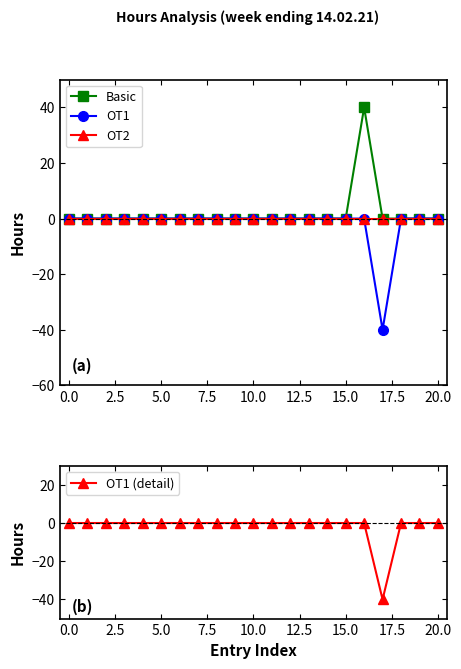

Is the value of OT2 at 12 greater than the value of OT1 (detail) at 11?

No